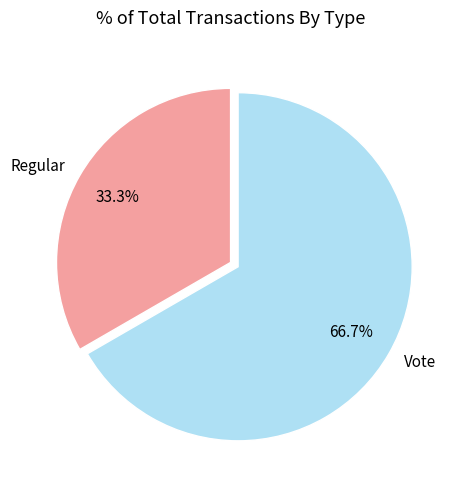

Count the number of slices in the pie.

2